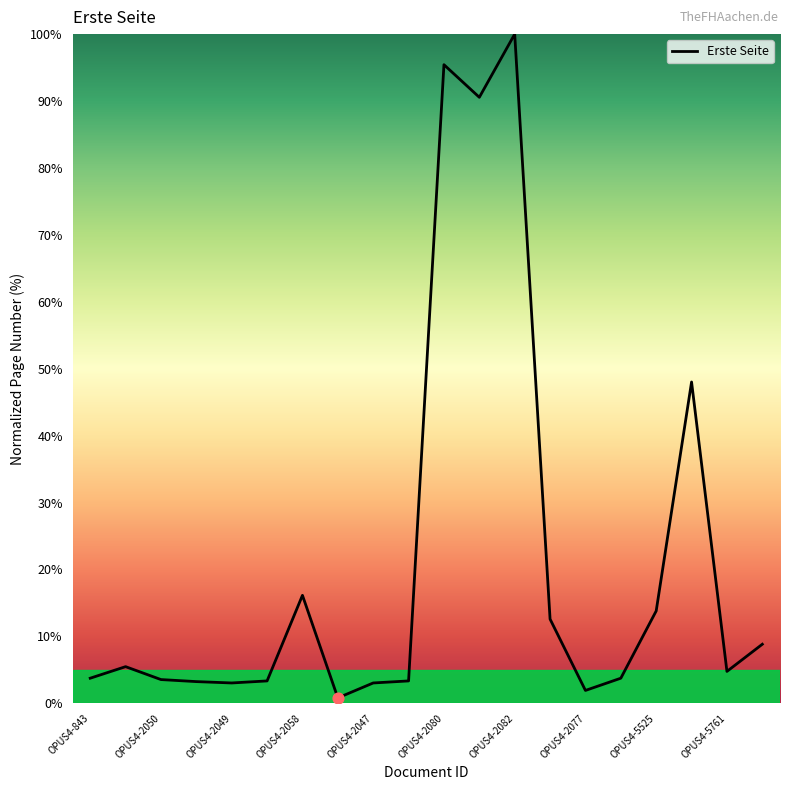

What is the greatest value displayed?

100.0